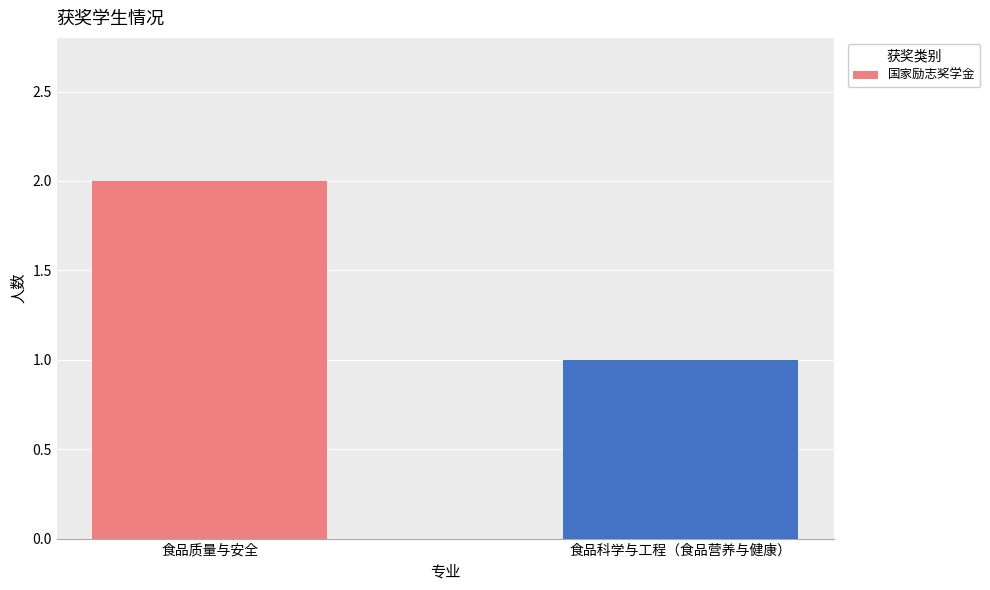

Rank the categories by value from lowest to highest.

食品科学与工程（食品营养与健康）, 食品质量与安全